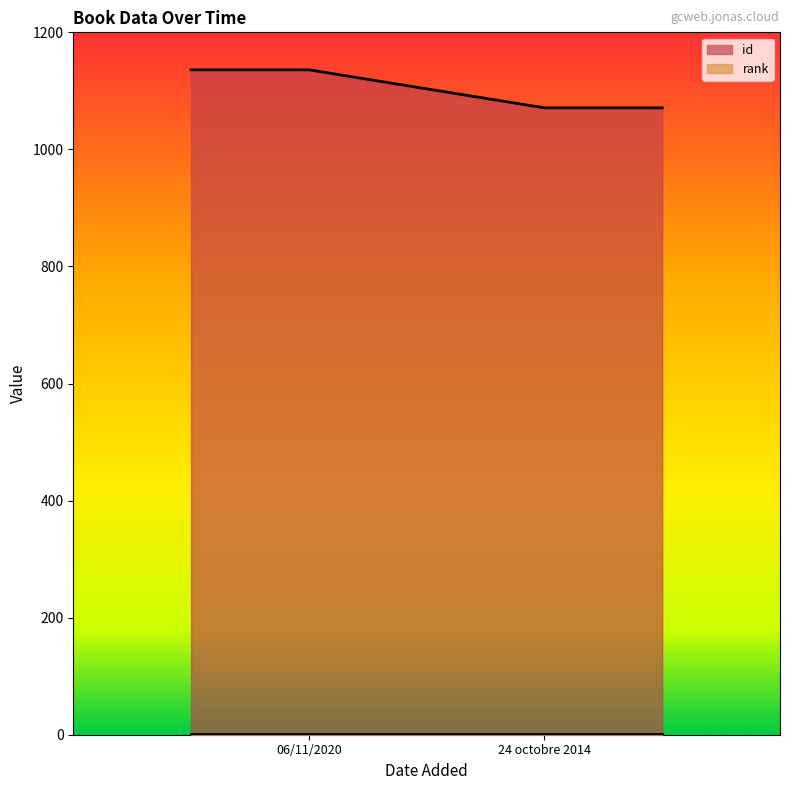

The value of id at 06/11/2020 is 1136. True or false?

True